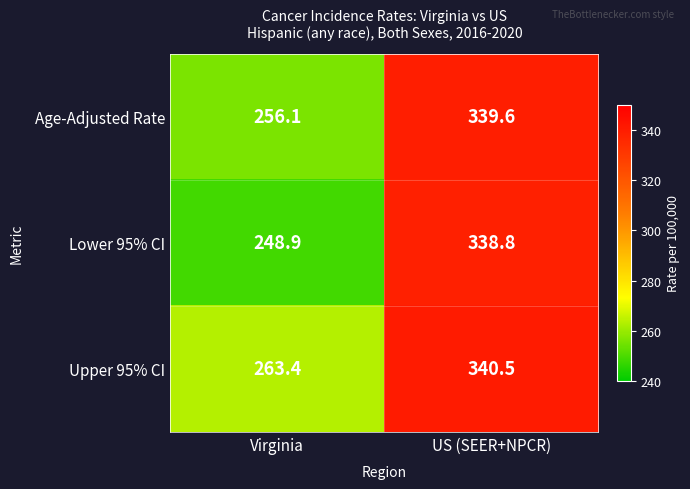

What is the sum of all Age-Adjusted Rate values?

595.7